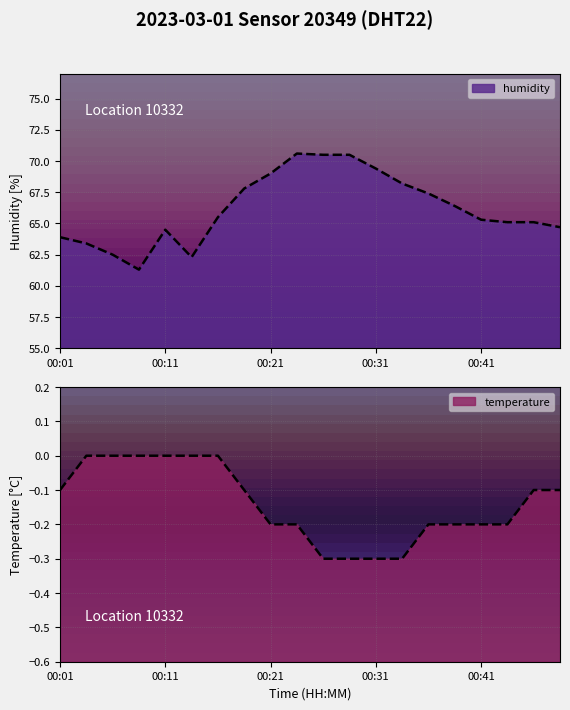

Which series has the largest total across all categories?

humidity